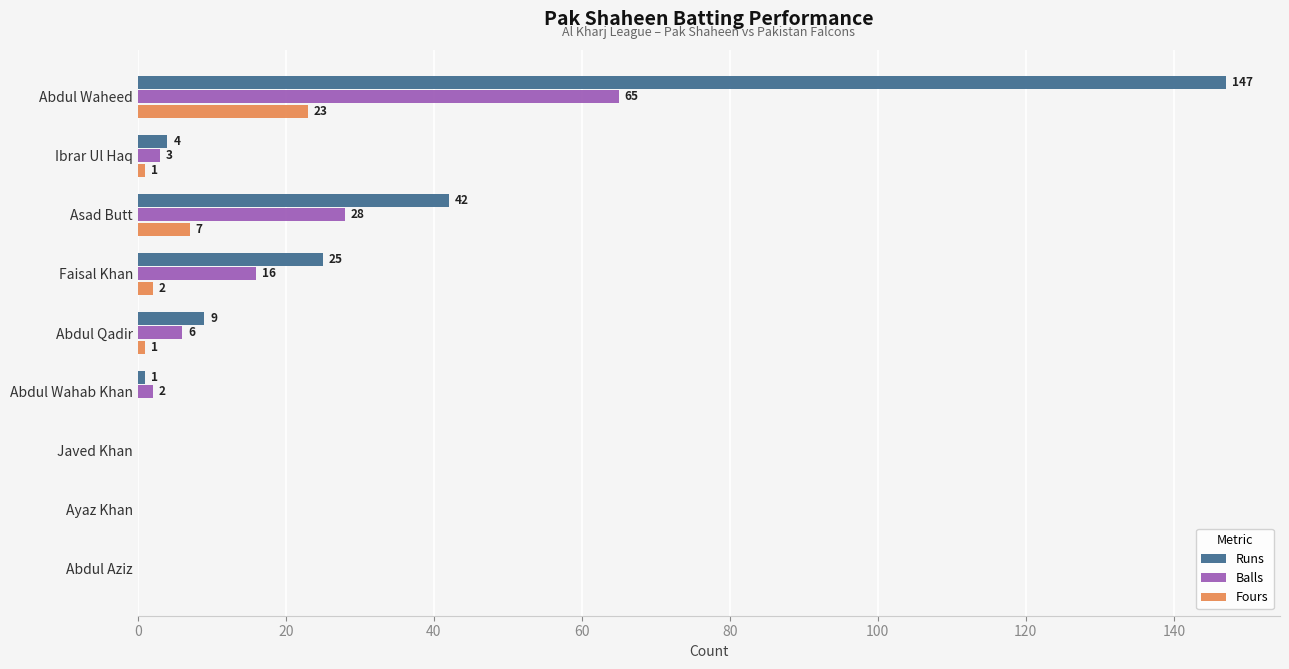

Which series has the largest total across all categories?

Runs